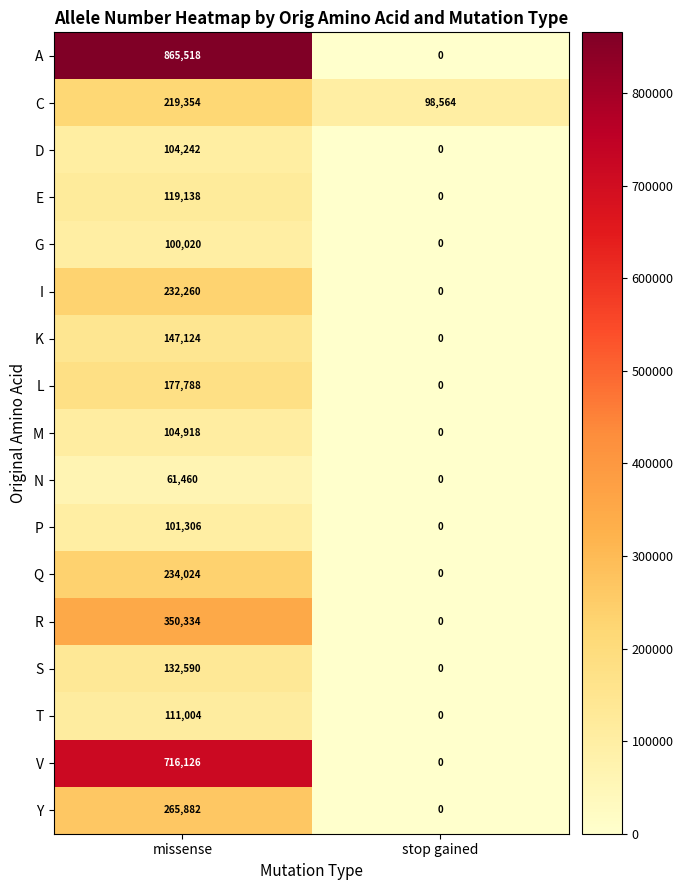

What value does the A series have at missense, to the nearest 100?

865500